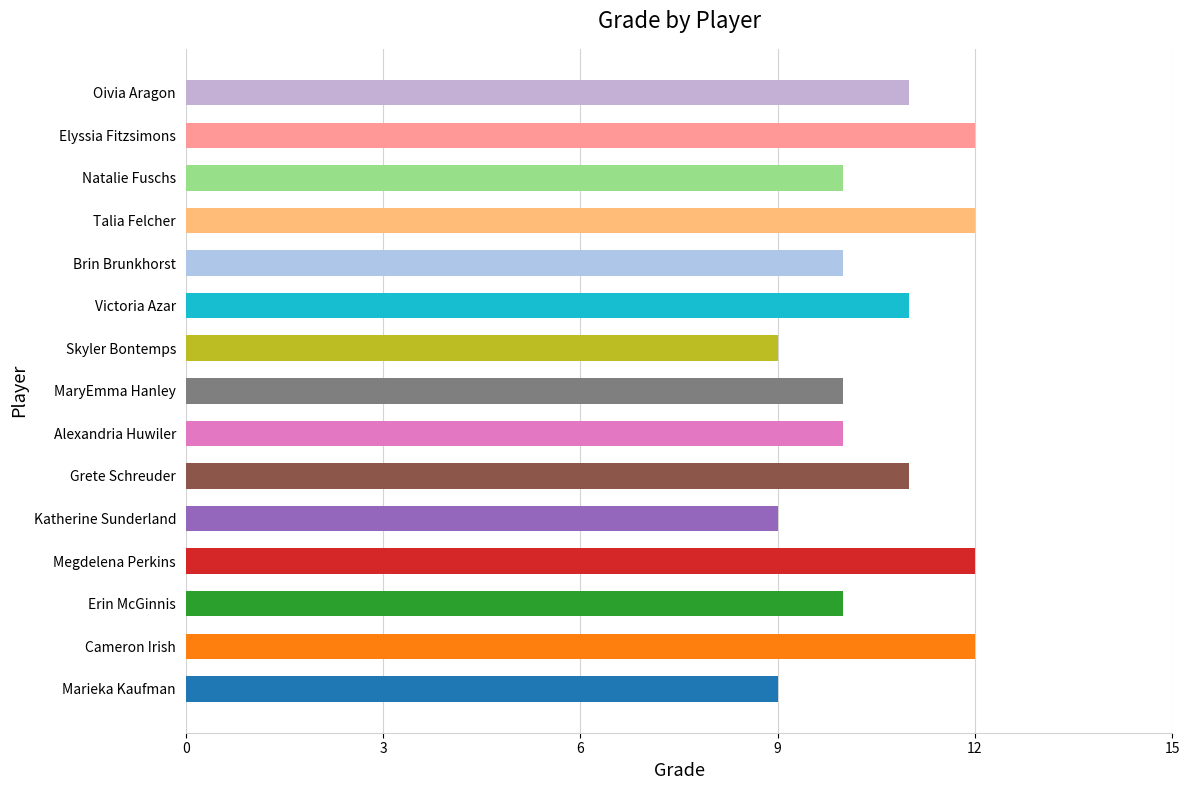

What is the difference between the second highest and minimum values?

3